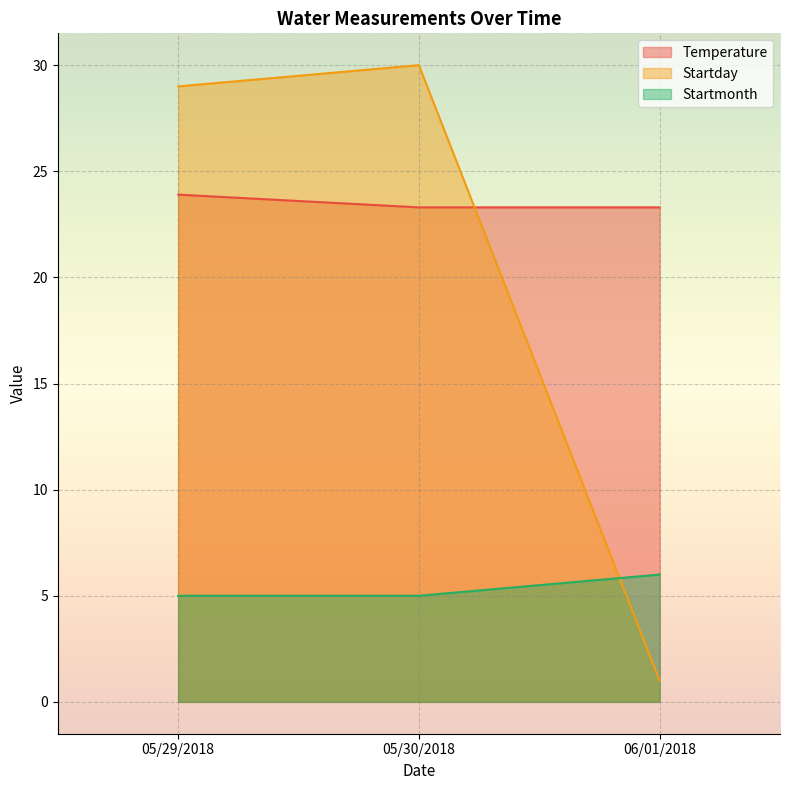

What is the smallest value displayed?

1.0